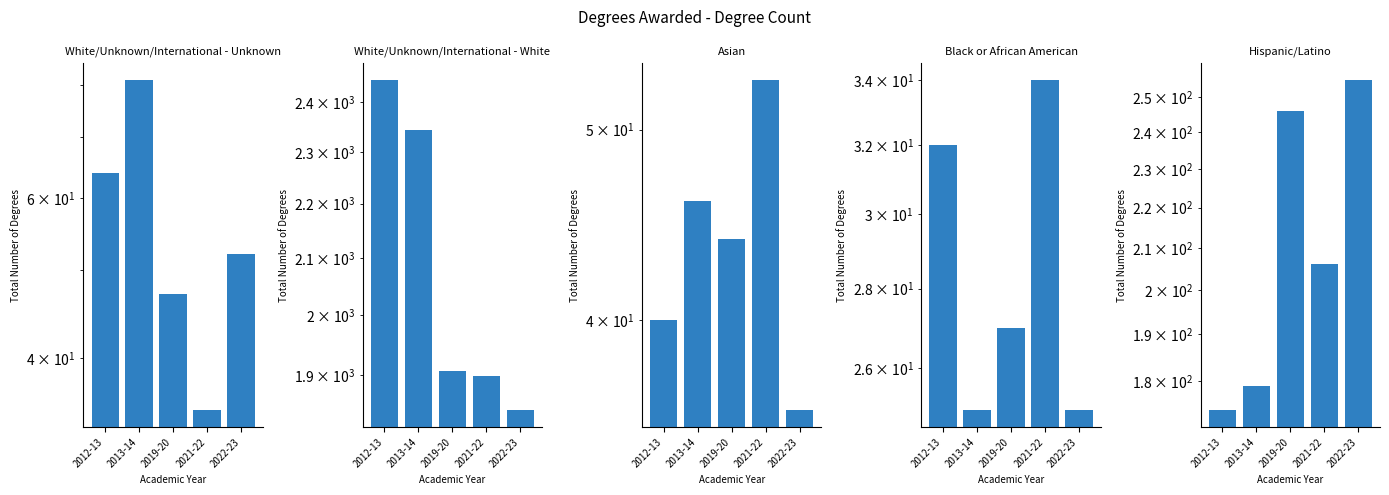

What is the minimum value shown in the chart?

25